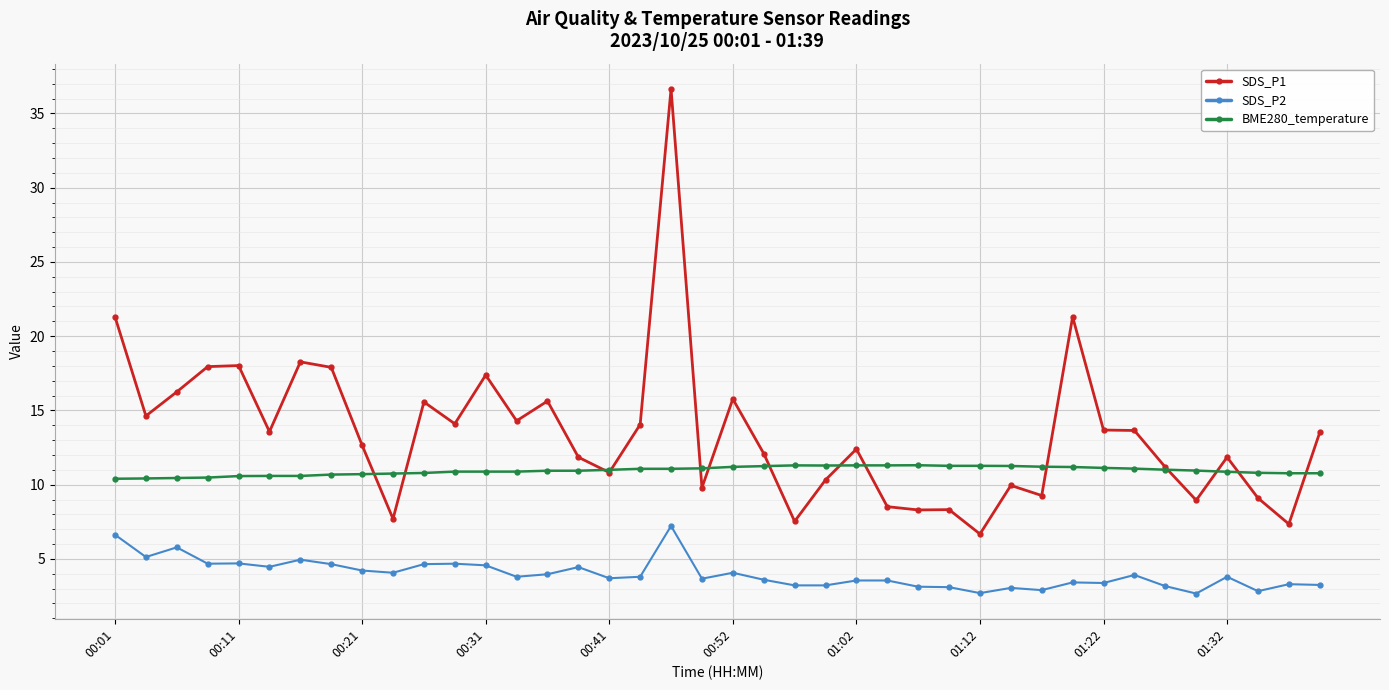

Which series has the largest total across all categories?

SDS_P1